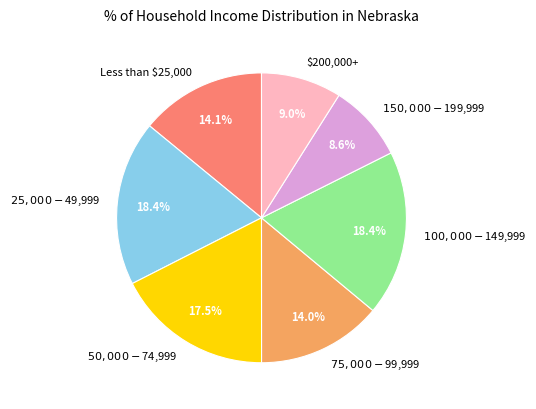

What percentage is the $200,000+ slice, to the nearest percent?

9%